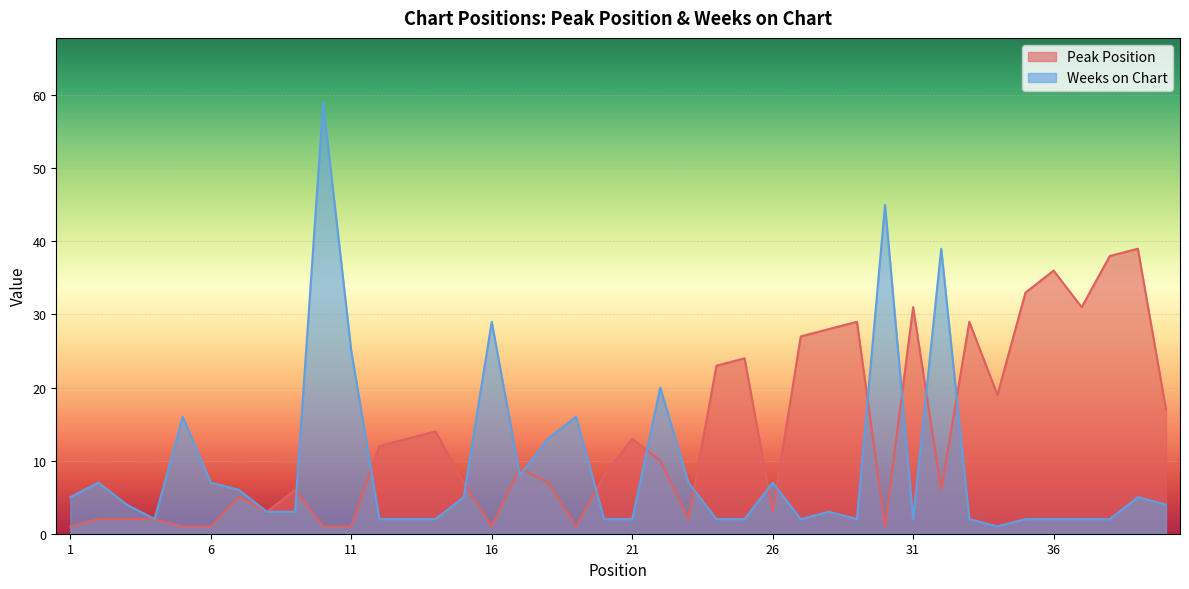

At which category is the sum across all series the highest?

10